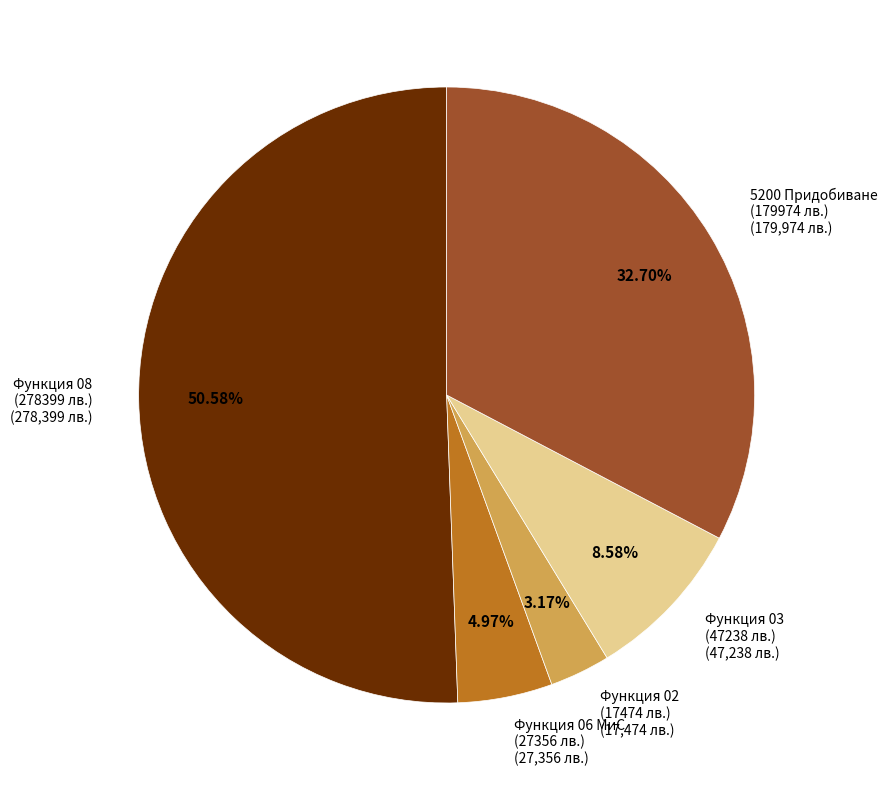

Is the sum of Функция 03 (47238 лв.) and Функция 06 МиС (27356 лв.) greater than half?

No